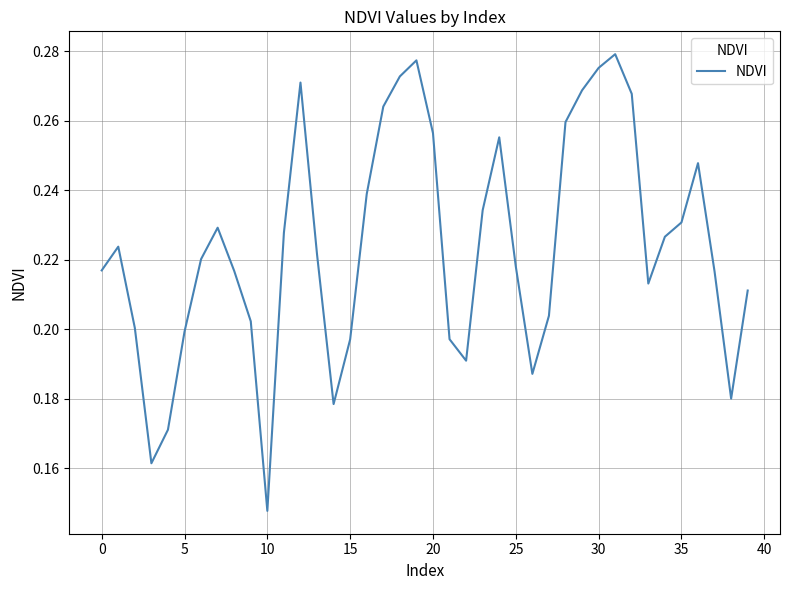

How many points are lower than both their immediate neighbors (excluding endpoints)?

7